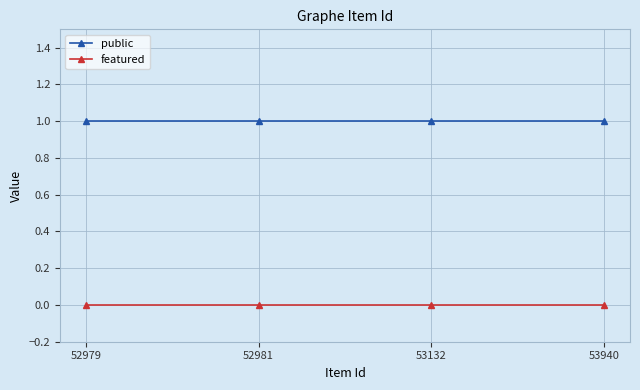

Reading left to right, what are all the values shown in this chart?

public: 1	1	1	1
featured: 0	0	0	0